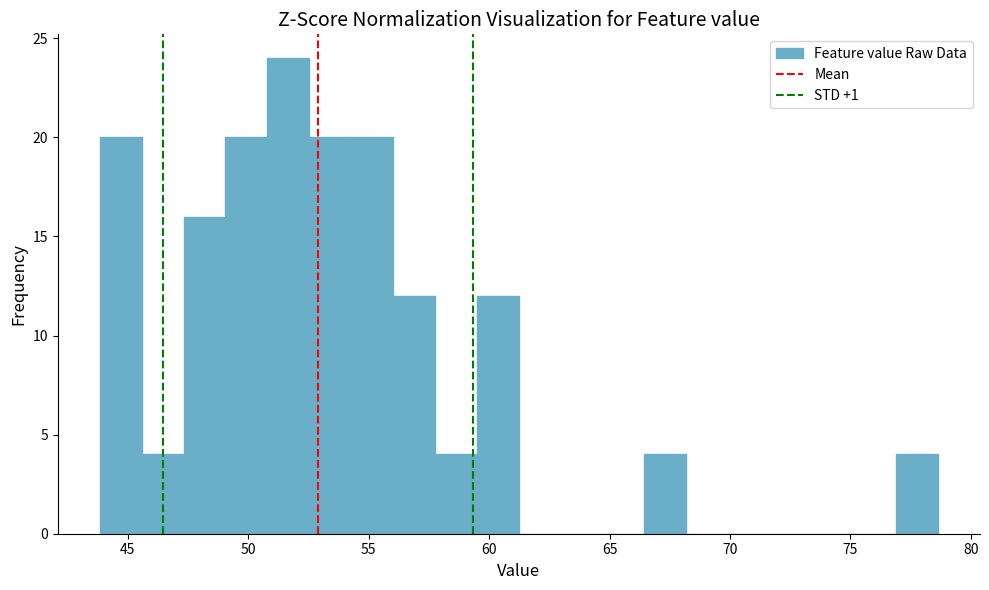

Around what value on the x-axis is the tallest bar? Give the approximate position of its centre, as read against the axis.

51.5